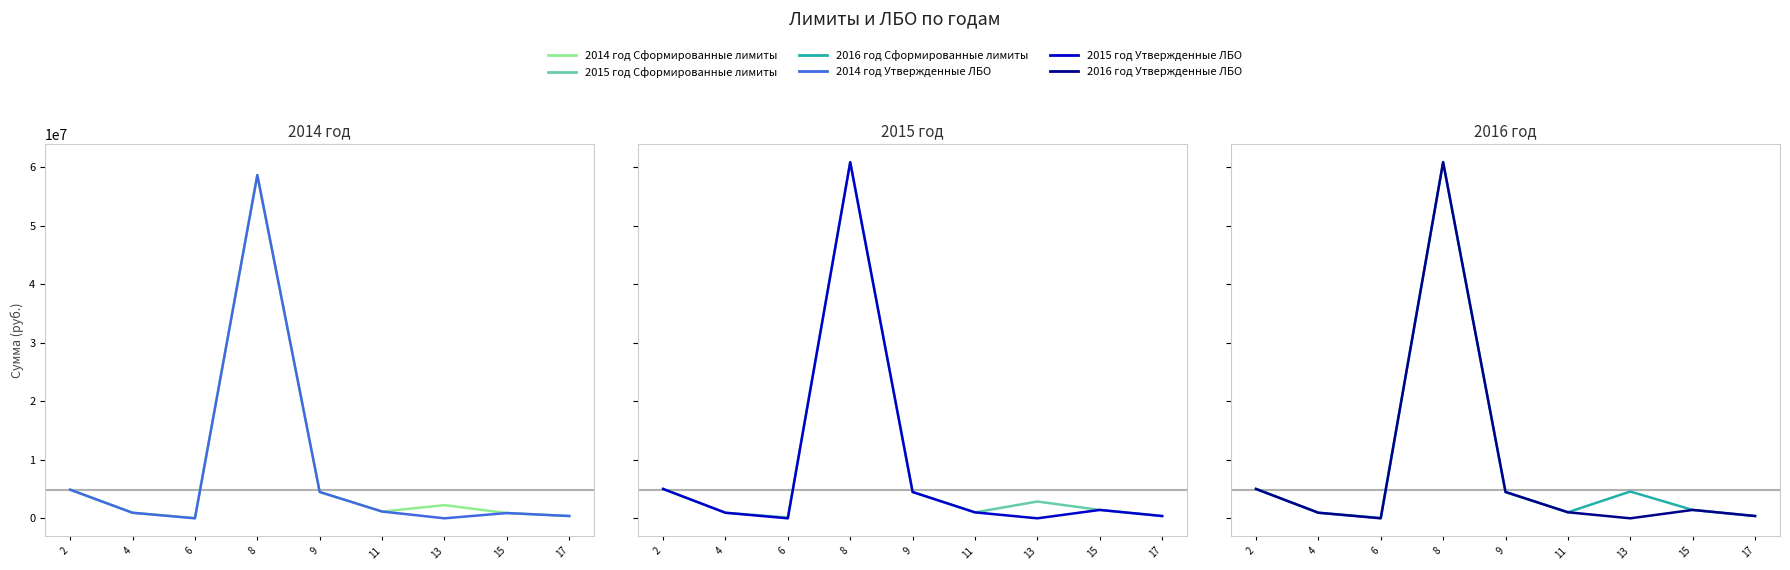

Reading right to left, extract all data points from this chart.

2014 год Сформированные лимиты: 17=392472.6	15=900927.3	13=2251257.2	11=1160153.0	9=4500000.0	8=58691639.0	6=51832.8	4=948185.4	2=4893630.2
2014 год Утвержденные ЛБО: 17=392472.6	15=900927.3	13=0.0	11=1160153.0	9=4500000.0	8=58691639.0	6=0.0	4=948185.4	2=4893630.2
2015 год Сформированные лимиты: 17=392472.6	15=1432961.0	13=2872793.9	11=1016992.3	9=4500000.0	8=60894024.2	6=146639.3	4=951095.3	2=5024250.9
2015 год Утвержденные ЛБО: 17=392472.6	15=1432961.0	13=0.0	11=1016992.3	9=4500000.0	8=60894024.2	6=0.0	4=951095.3	2=5024250.9
2016 год Сформированные лимиты: 17=392472.6	15=1432968.7	13=4579995.9	11=1032709.5	9=4500000.0	8=60898622.4	6=51664.7	4=954916.0	2=5024250.9
2016 год Утвержденные ЛБО: 17=392472.6	15=1432968.7	13=0.0	11=1032709.5	9=4500000.0	8=60898622.4	6=0.0	4=954916.0	2=5024250.9